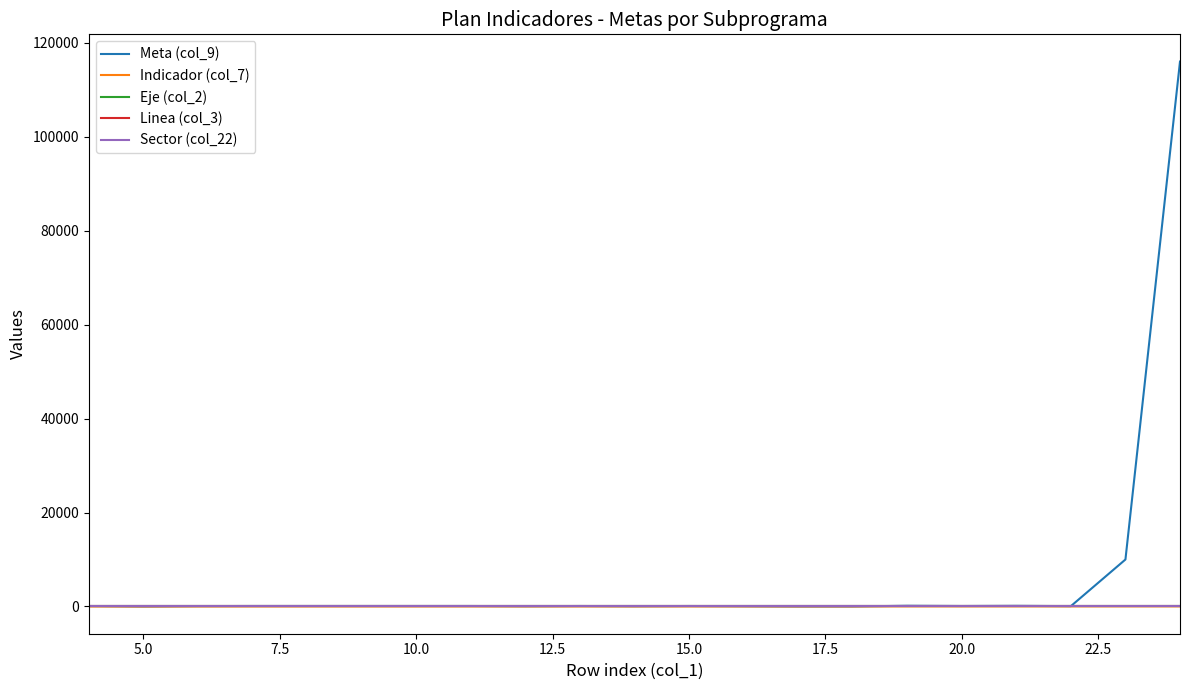

True or false: Meta (col_9) and Linea (col_3) intersect in this chart.

False